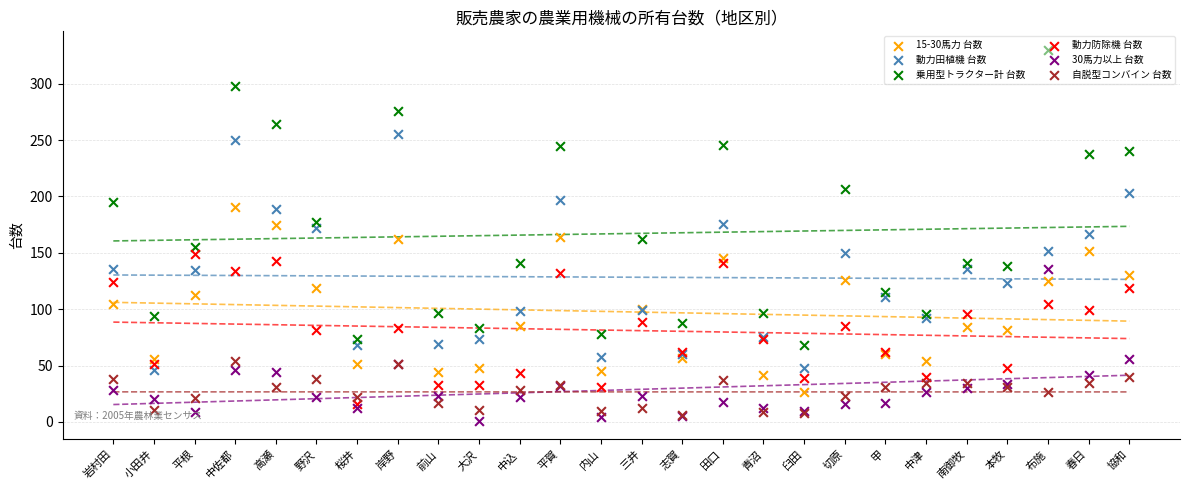

What are all the series names shown in the legend?

15-30馬力 台数, 動力田植機 台数, 乗用型トラクター計 台数, 動力防除機 台数, 30馬力以上 台数, 自脱型コンバイン 台数